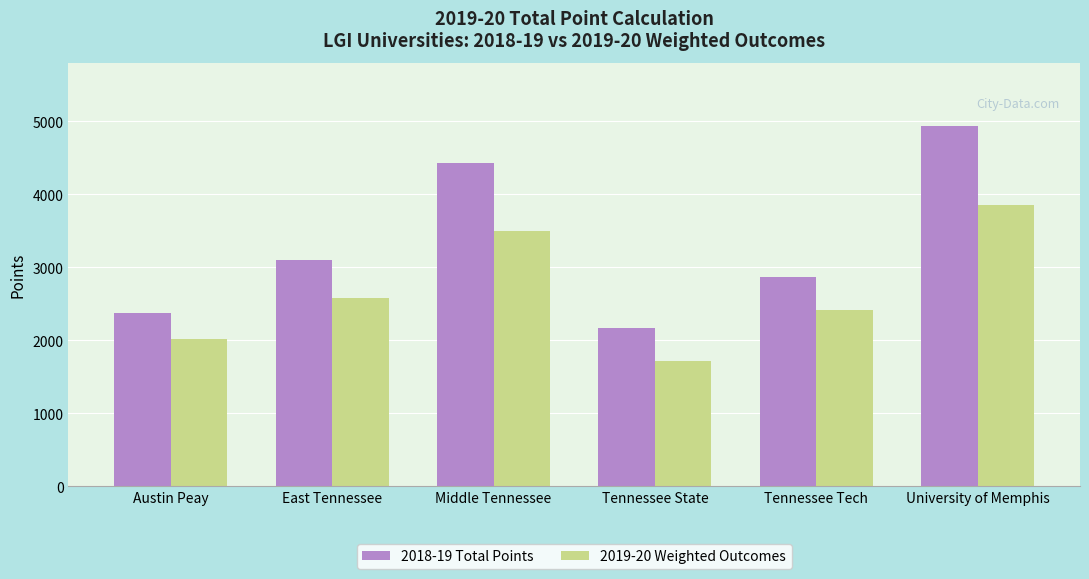

What position from the left is University of Memphis?

6